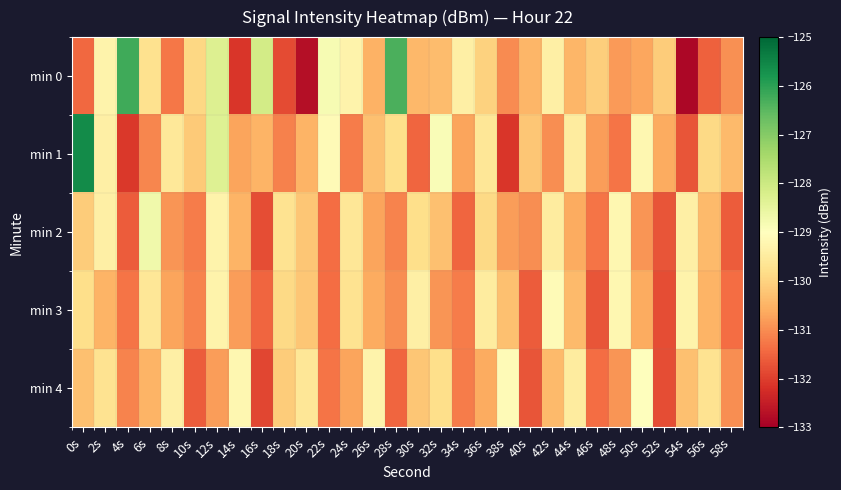

Rank the series by their maximum value, from highest to lowest.

min 1, min 0, min 2, min 4, min 3